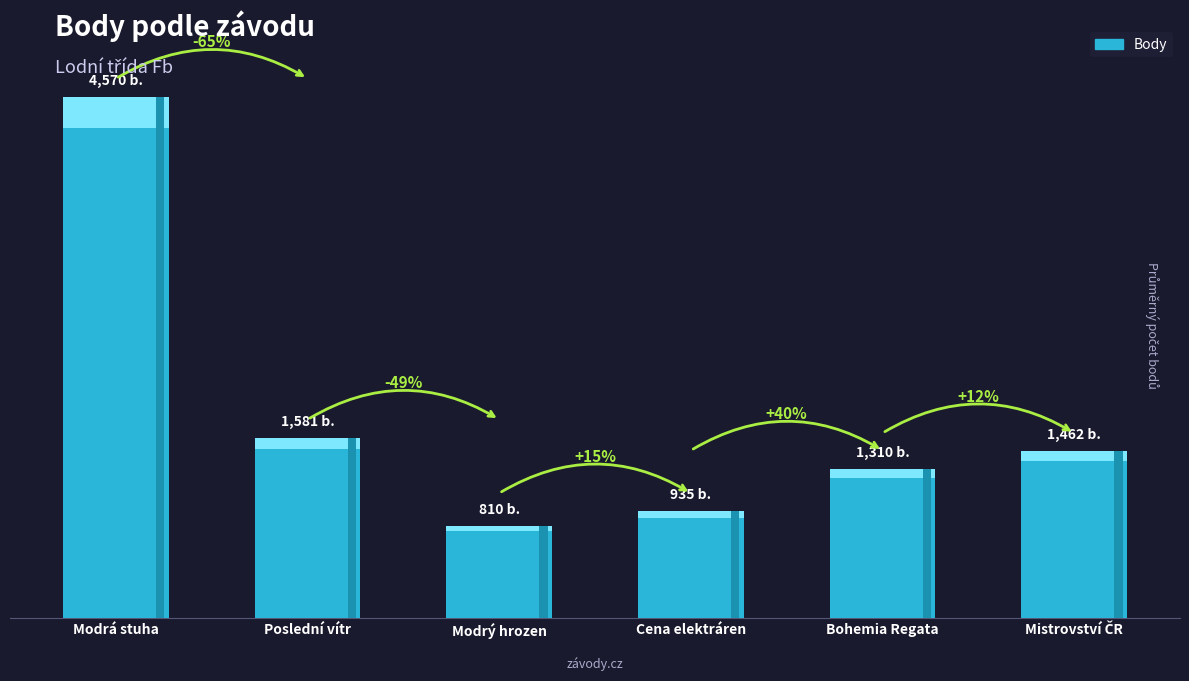

How many bars are there in total?

6